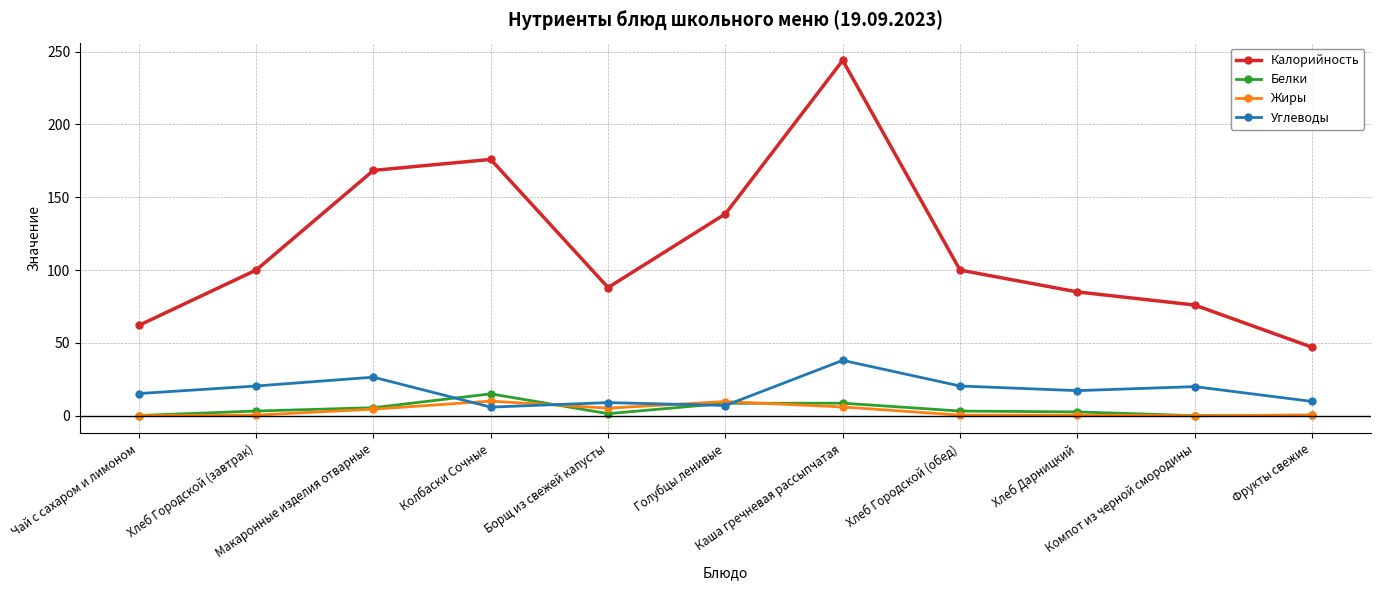

What is the sum of the Углеводы values at Чай с сахаром и лимоном and Хлеб Городской (обед)?

35.6